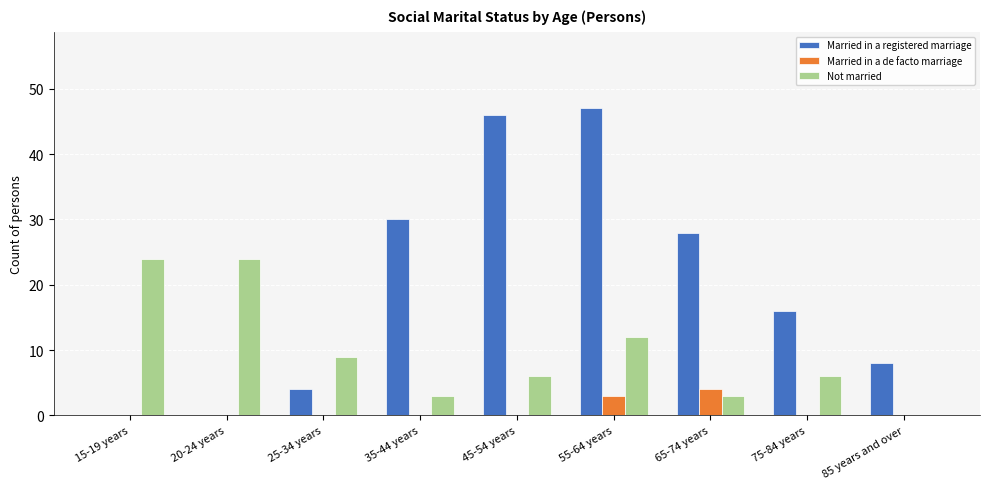

Which series changed the most between 55-64 years and 75-84 years?

Married in a registered marriage